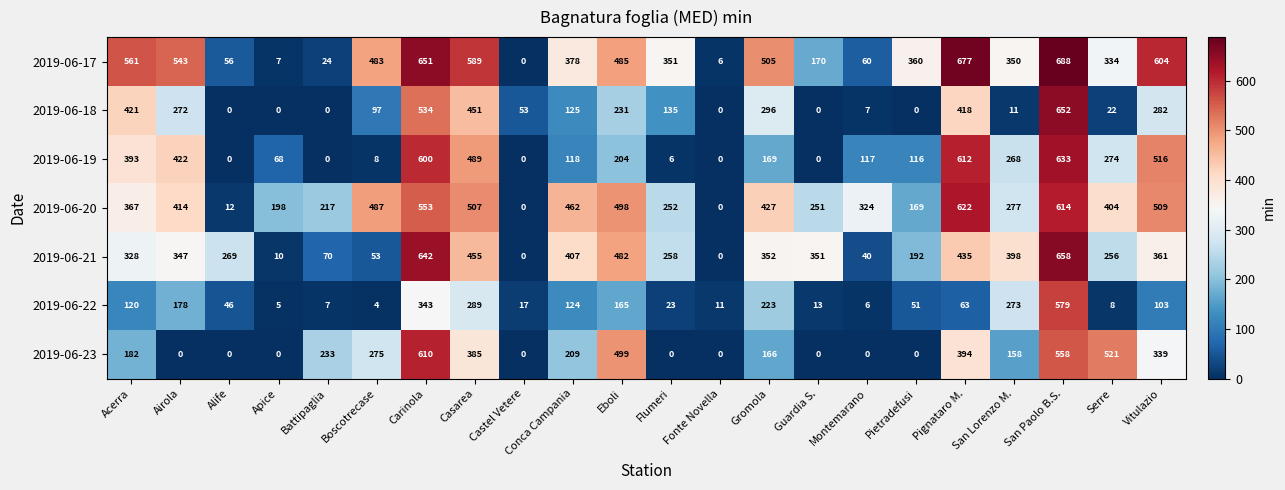

Is it true that 2019-06-20 equals 324 at Montemarano?

True